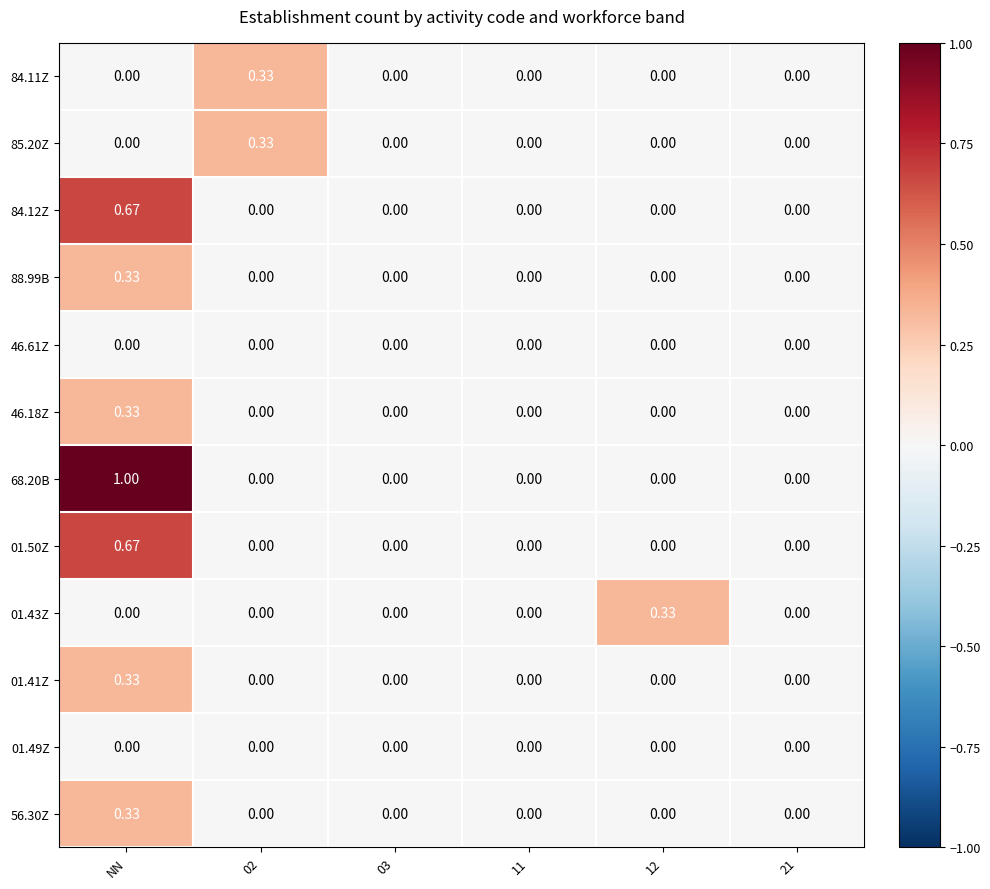

Which category has the highest value across all series?

NN